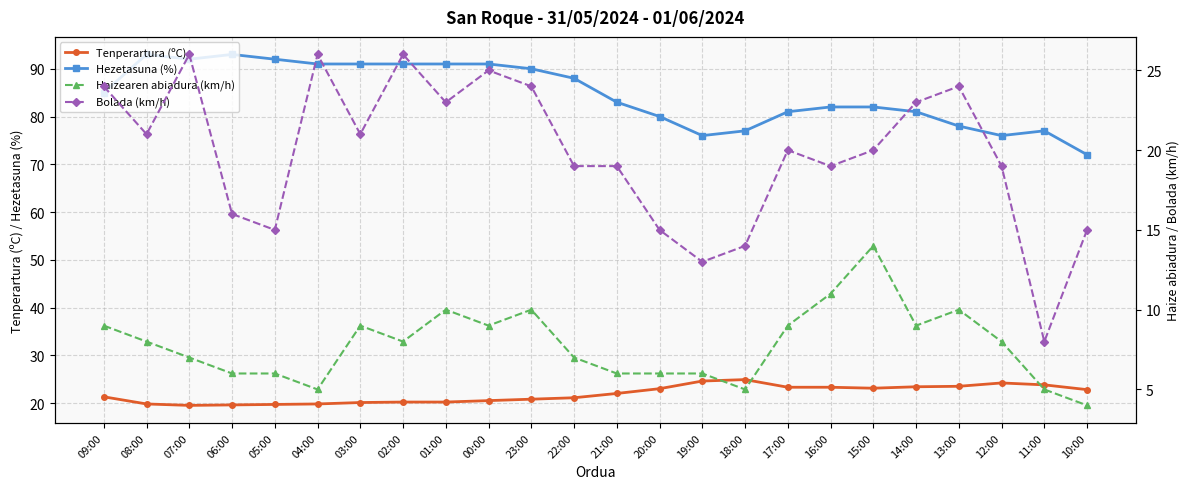

What are all the series names shown in the legend?

Tenperartura (ºC), Hezetasuna (%), Haizearen abiadura (km/h), Bolada (km/h)